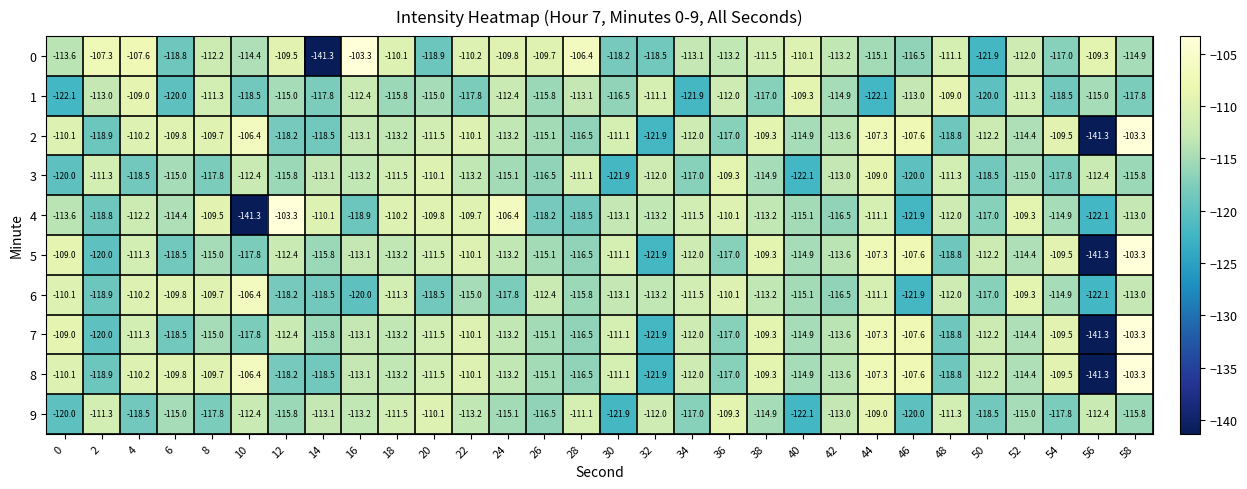

What is the minimum value shown in the chart?

-141.3